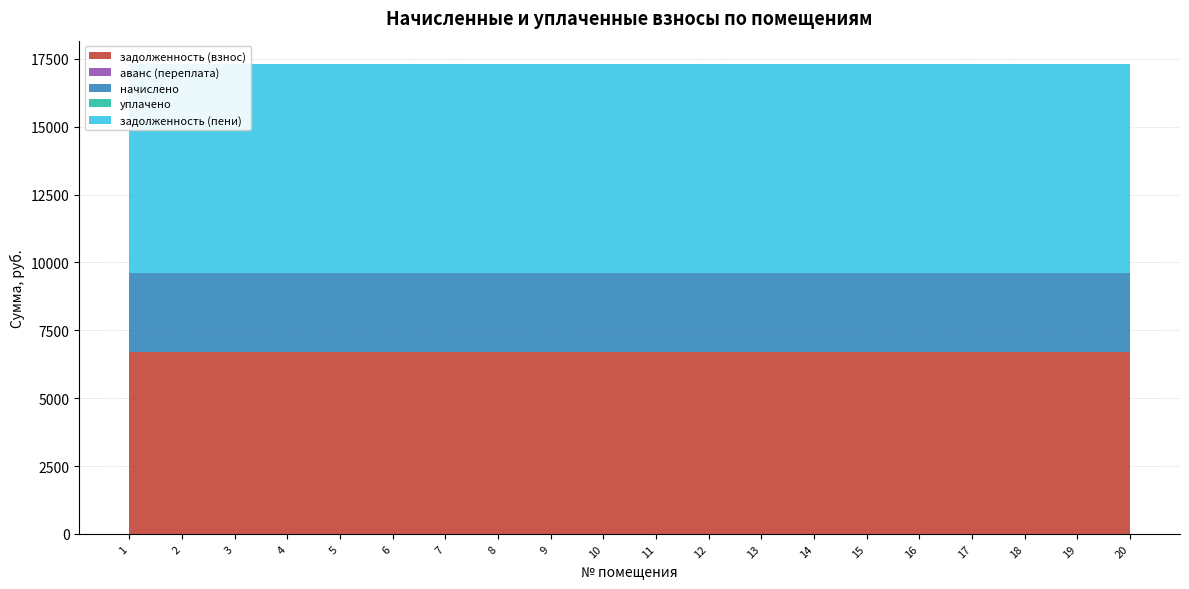

Reading left to right, transcribe all the data shown in this chart.

задолженность (взнос): 1=6700.5	2=6700.5	3=6700.5	4=6700.5	5=6700.5	6=6700.5	7=6700.5	8=6700.5	9=6700.5	10=6700.5	11=6700.5	12=6700.5	13=6700.5	14=6700.5	15=6700.5	16=6700.5	17=6700.5	18=6700.5	19=6700.5	20=6700.5
аванс (переплата): 1=0.0	2=0.0	3=0.0	4=0.0	5=0.0	6=0.0	7=0.0	8=0.0	9=0.0	10=0.0	11=0.0	12=0.0	13=0.0	14=0.0	15=0.0	16=0.0	17=0.0	18=0.0	19=0.0	20=0.0
начислено: 1=2925.0	2=2925.0	3=2925.0	4=2925.0	5=2925.0	6=2925.0	7=2925.0	8=2925.0	9=2925.0	10=2925.0	11=2925.0	12=2925.0	13=2925.0	14=2925.0	15=2925.0	16=2925.0	17=2925.0	18=2925.0	19=2925.0	20=2925.0
уплачено: 1=0.0	2=0.0	3=0.0	4=0.0	5=0.0	6=0.0	7=0.0	8=0.0	9=0.0	10=0.0	11=0.0	12=0.0	13=0.0	14=0.0	15=0.0	16=0.0	17=0.0	18=0.0	19=0.0	20=0.0
задолженность (пени): 1=7675.5	2=7675.5	3=7675.5	4=7675.5	5=7675.5	6=7675.5	7=7675.5	8=7675.5	9=7675.5	10=7675.5	11=7675.5	12=7675.5	13=7675.5	14=7675.5	15=7675.5	16=7675.5	17=7675.5	18=7675.5	19=7675.5	20=7675.5